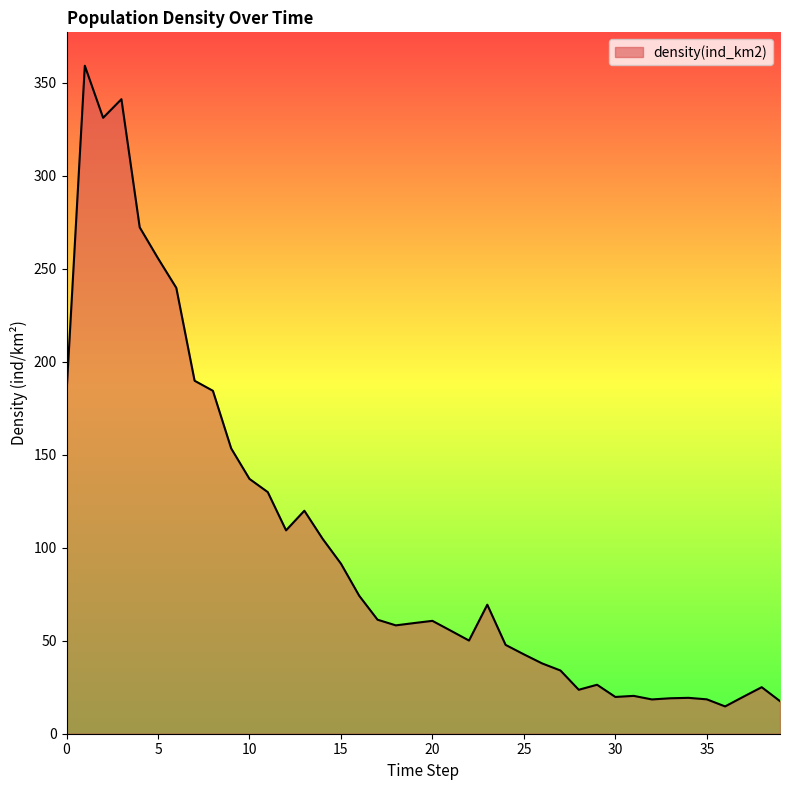

What is the smallest value displayed?

14.7